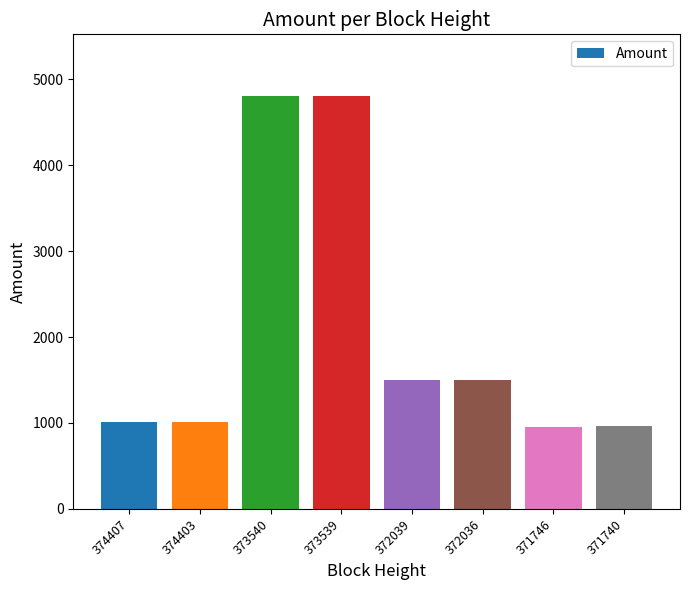

What is the change in value from 372039 to 371740?

-540